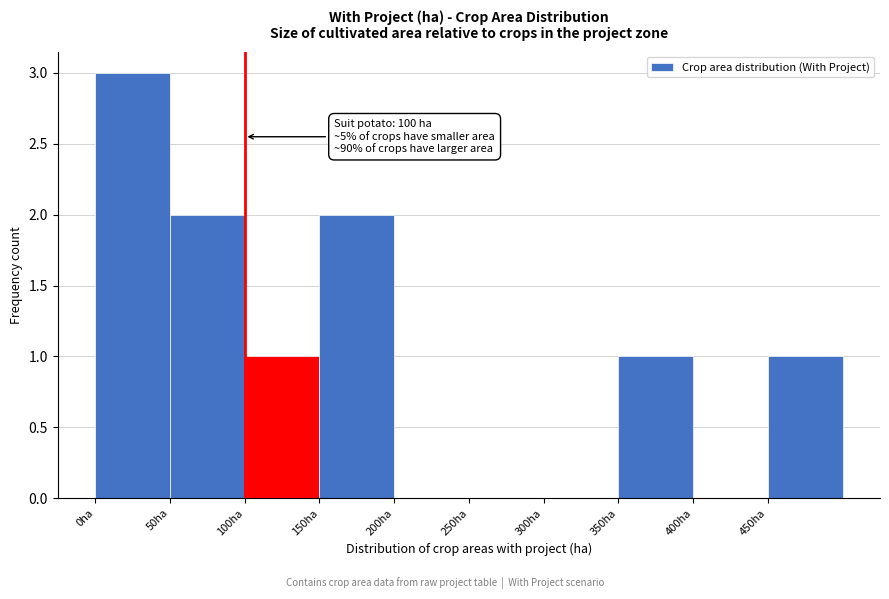

Over which range of the x-axis is the bar tallest?

0 to 50